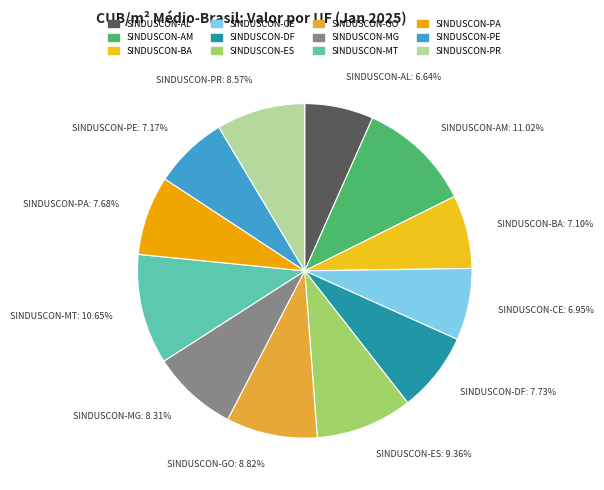

Count the number of slices in the pie.

12